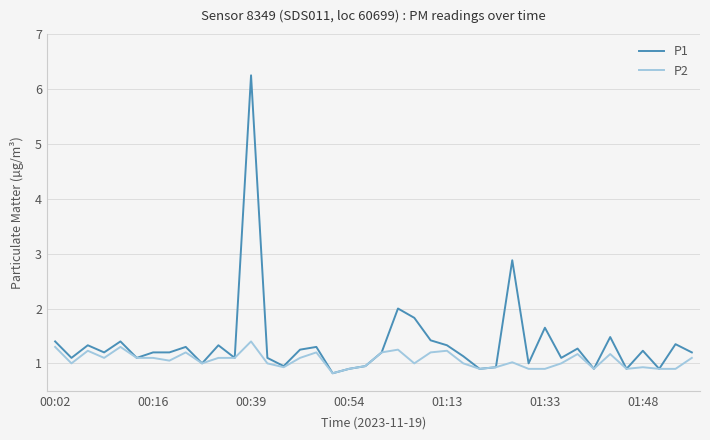

Which series has the largest range (max minus min)?

P1